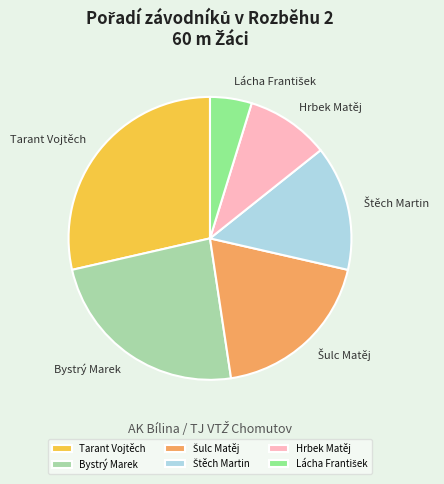

The Tarant Vojtěch slice represents 22% of the pie. True or false?

False